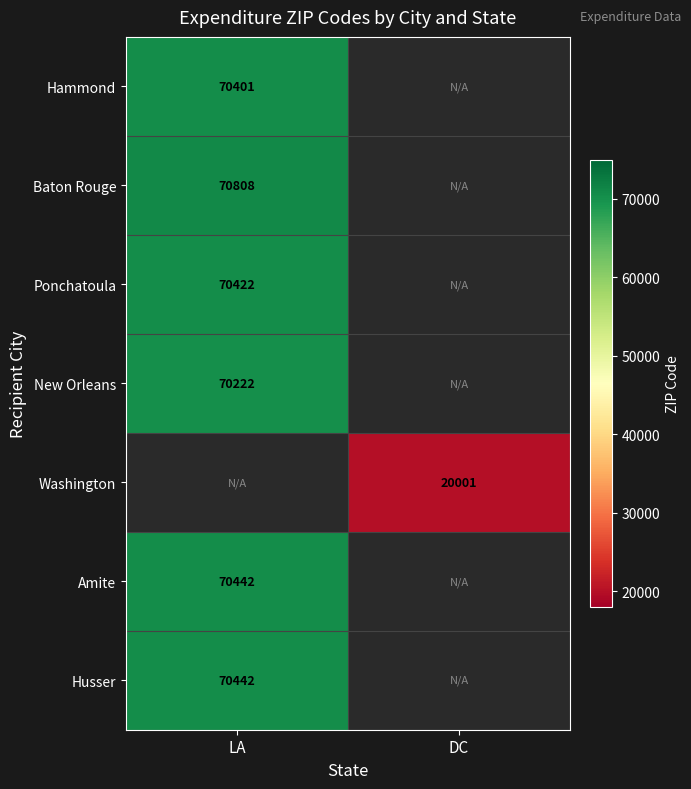

Is it true that Amite equals 70442 at LA?

True